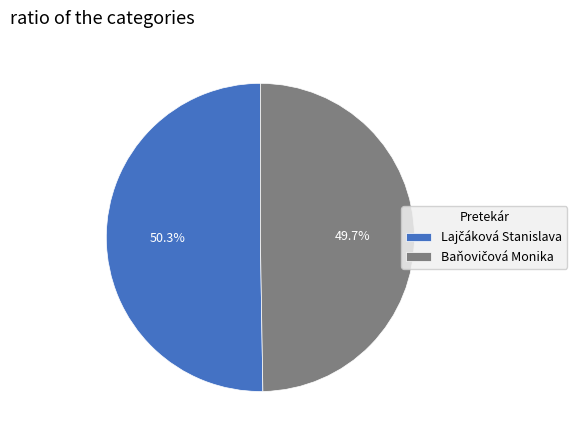

To the nearest percent, what is the difference between the largest and smallest slice percentages?

1%